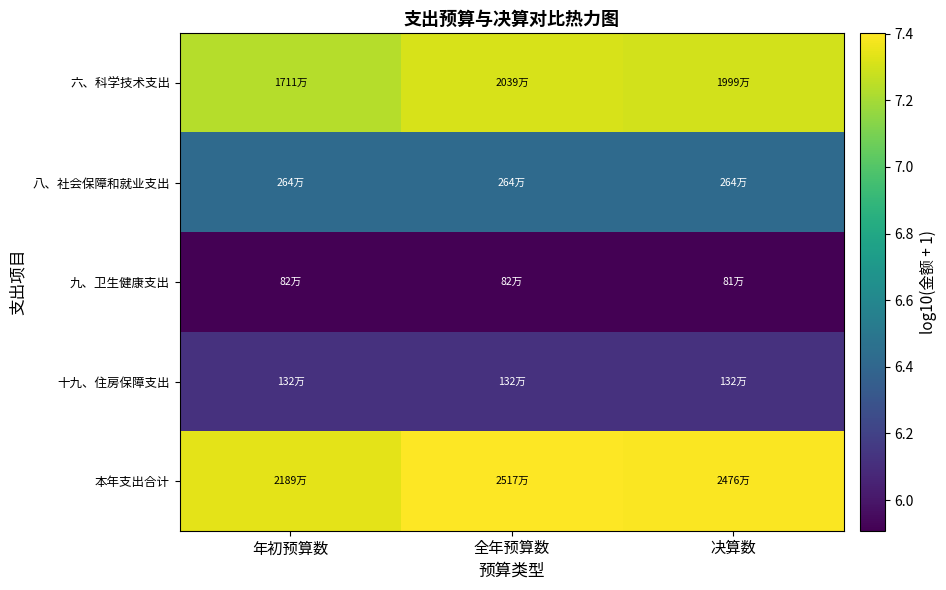

What is the smallest value displayed?

5.9